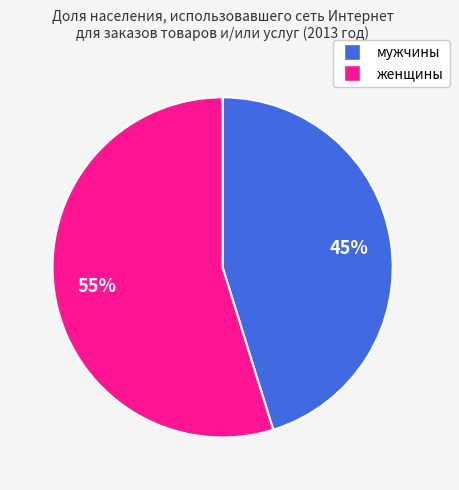

To the nearest percent, what is the average slice percentage?

50%